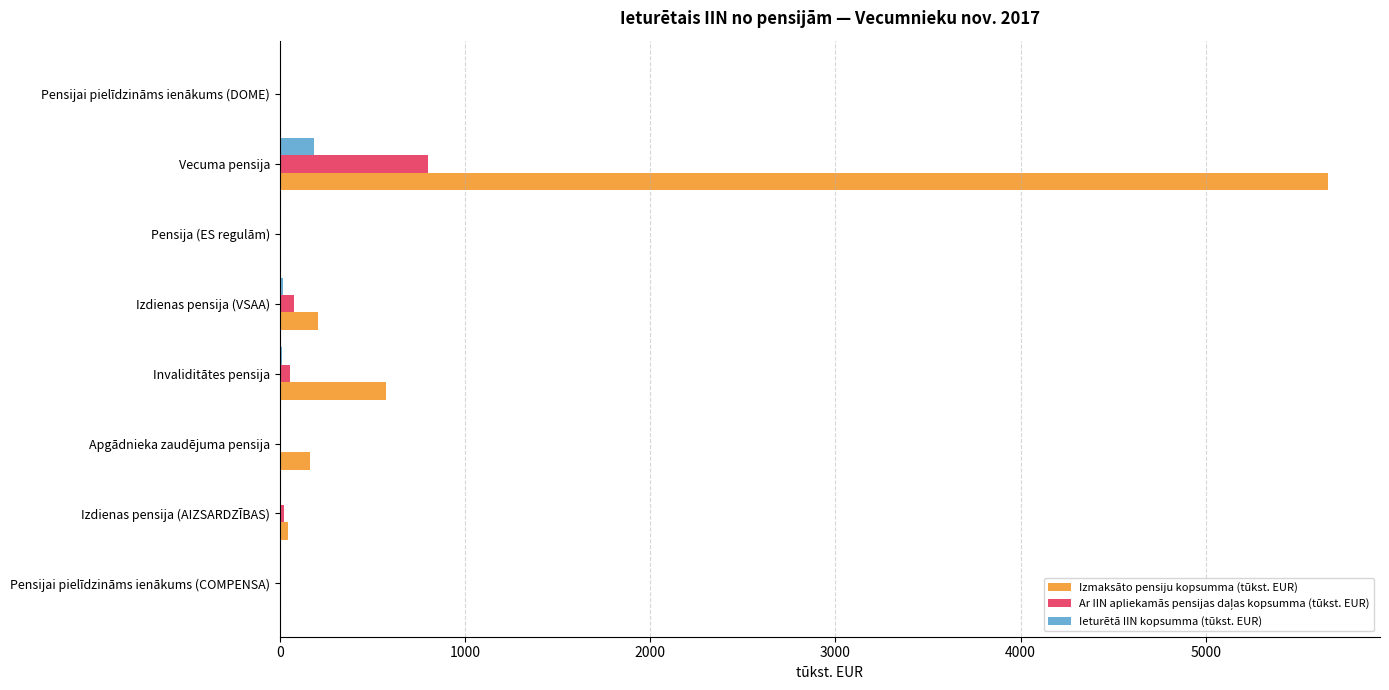

What is the average value of the Ieturētā IIN kopsumma (tūkst. EUR) series?

27.8